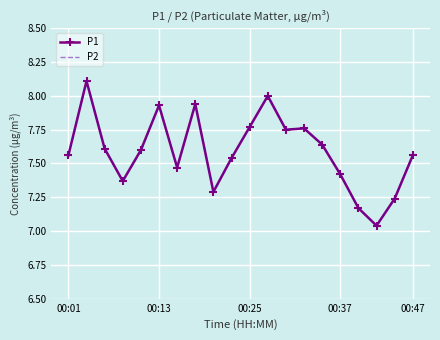

What is the maximum value for P1?

8.1